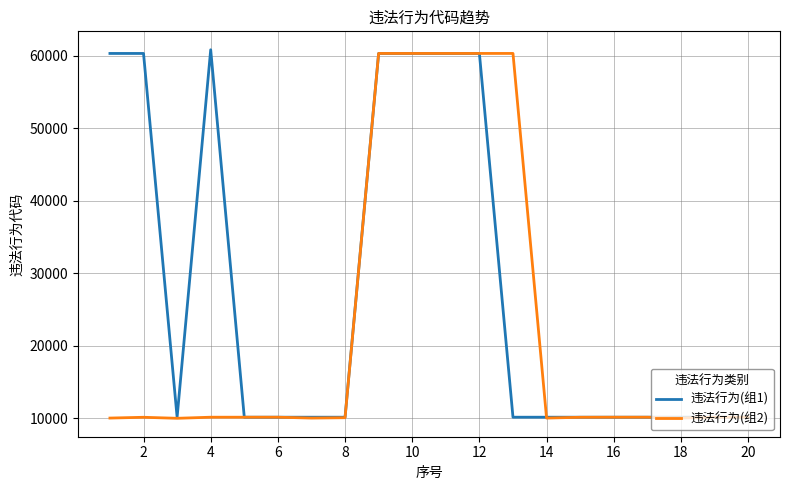

What is the value of the 违法行为(组2) point at the 10th from the left?

60353